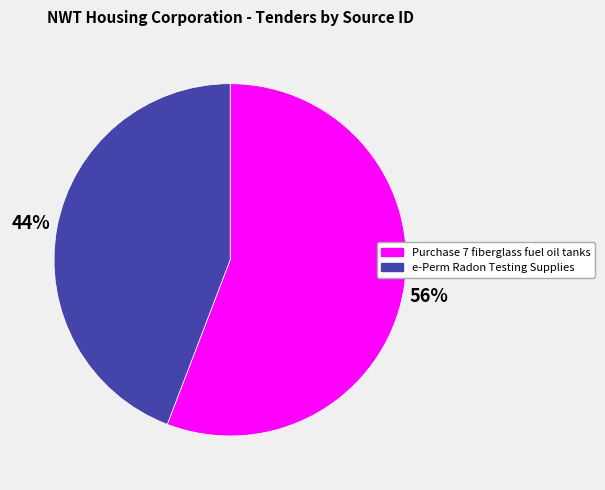

Which category has the smallest portion of the pie?

e-Perm Radon Testing Supplies